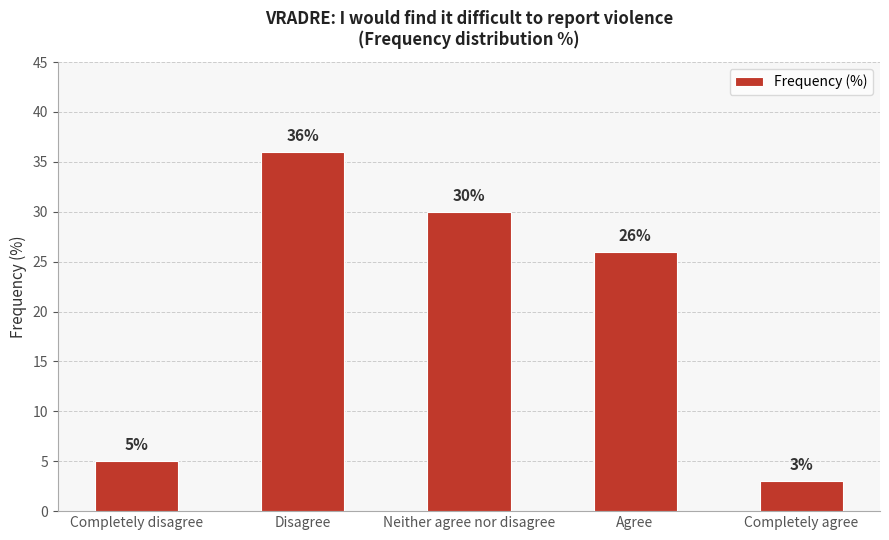

The chart shows a value of 2 at Completely disagree. True or false?

False